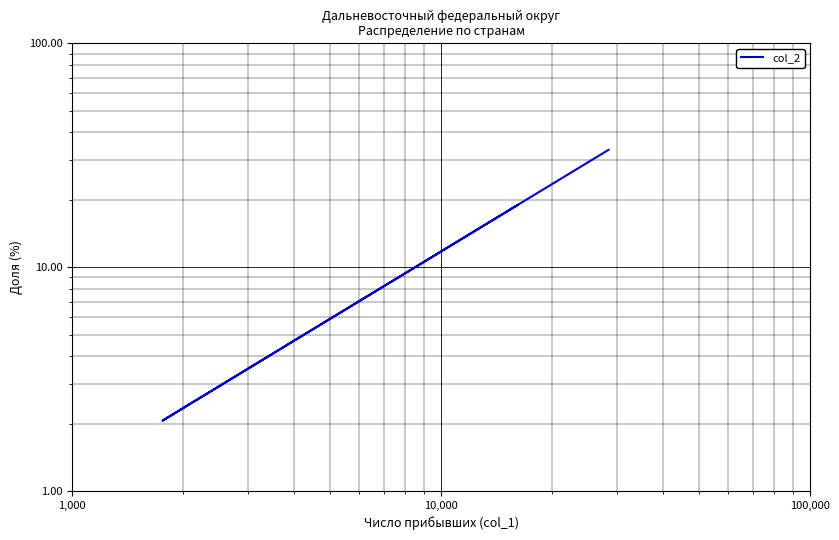

How many values are below 3?

3